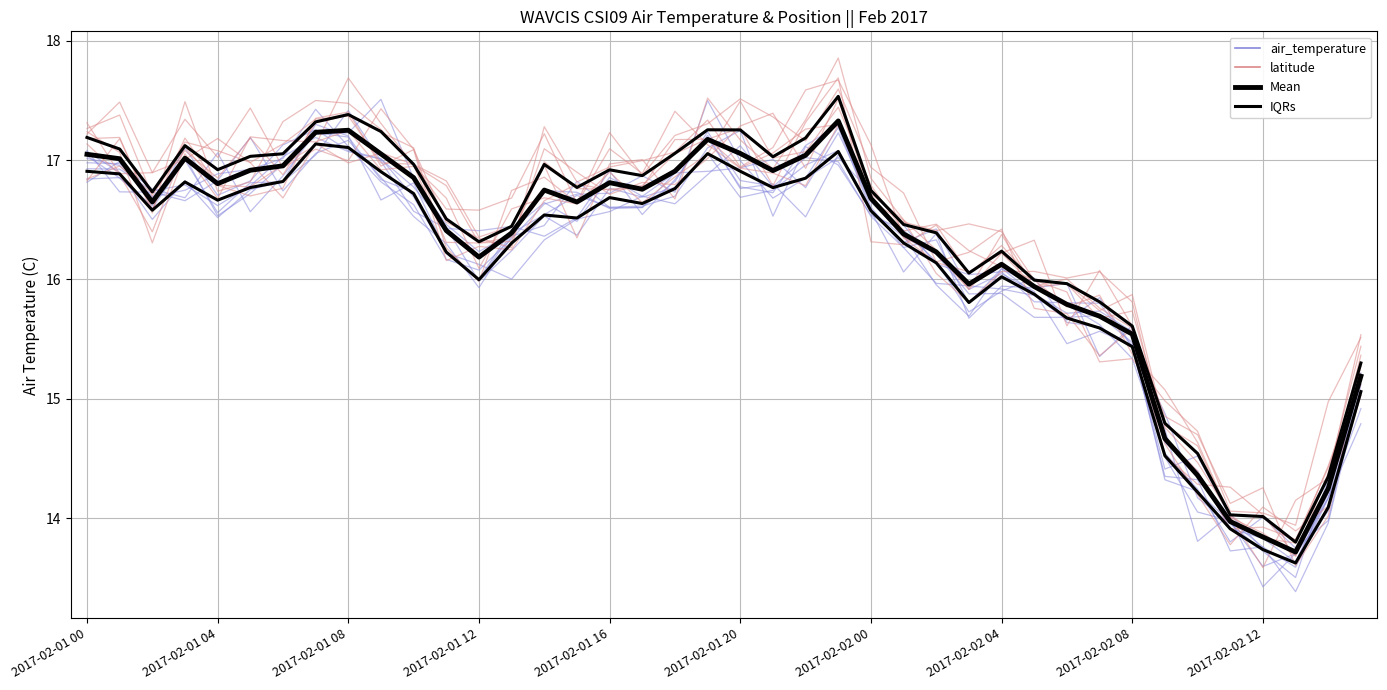

Which series has the largest total across all categories?

IQR_upper